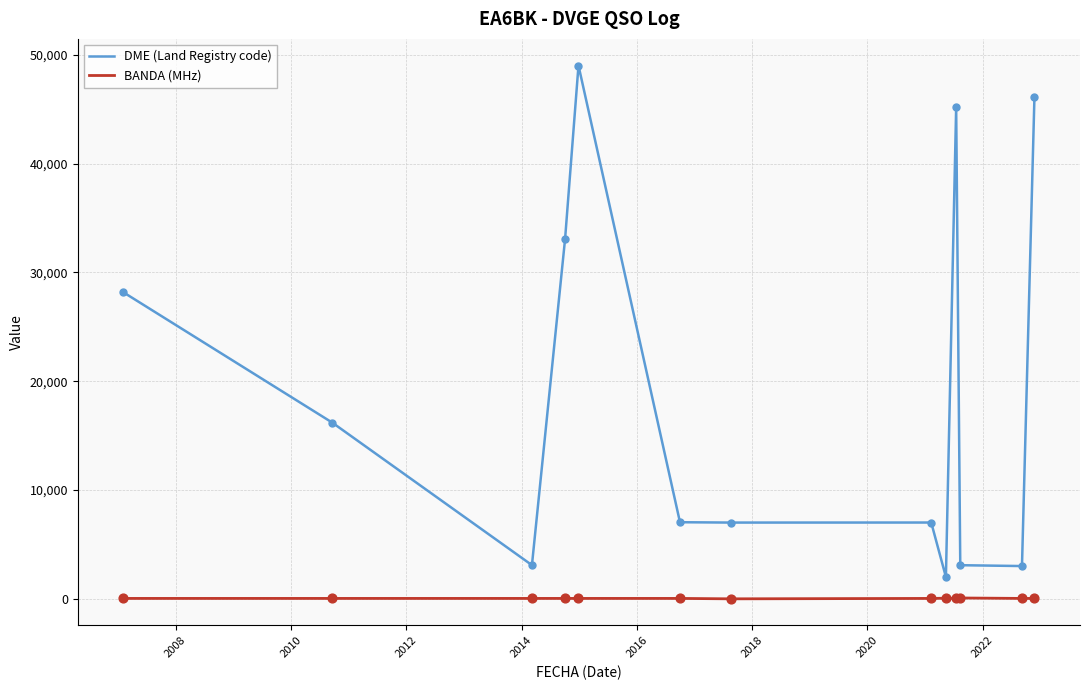

Which series has the largest total across all categories?

DME (Land Registry code)